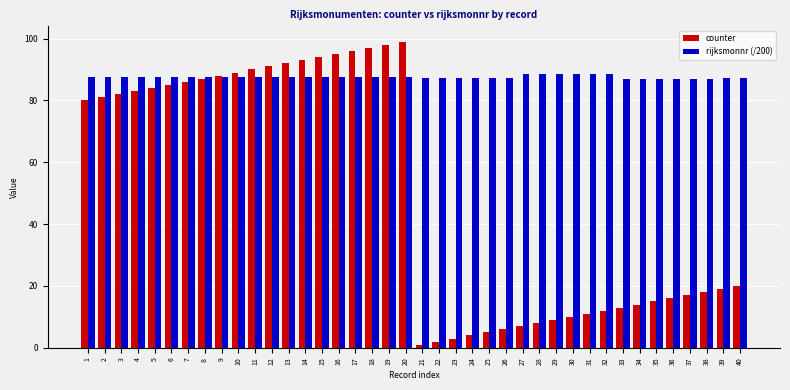

What is the highest value of the rijksmonnr (/200) series?

88.6